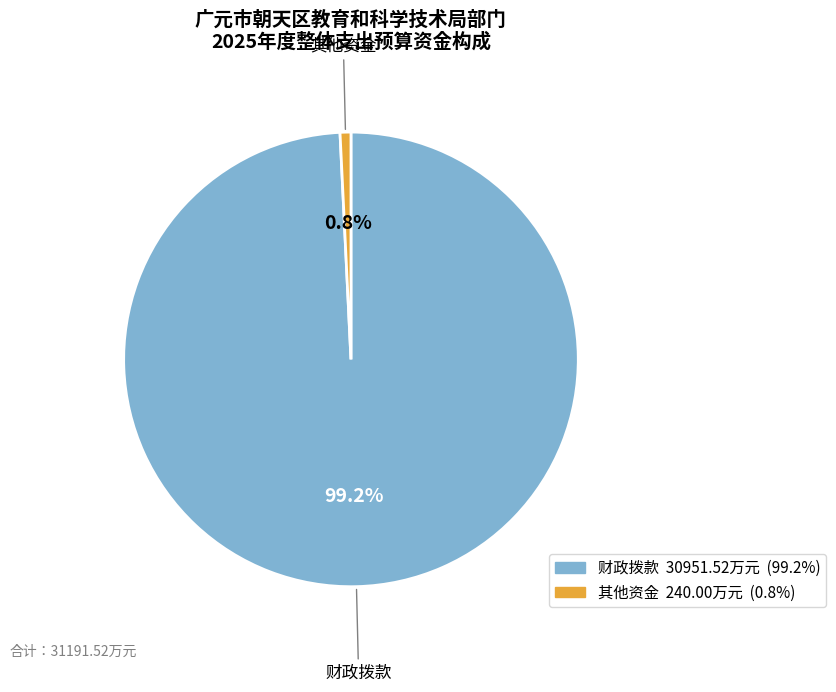

To the nearest percent, what is the combined percentage of 财政拨款 and 其他资金?

100%